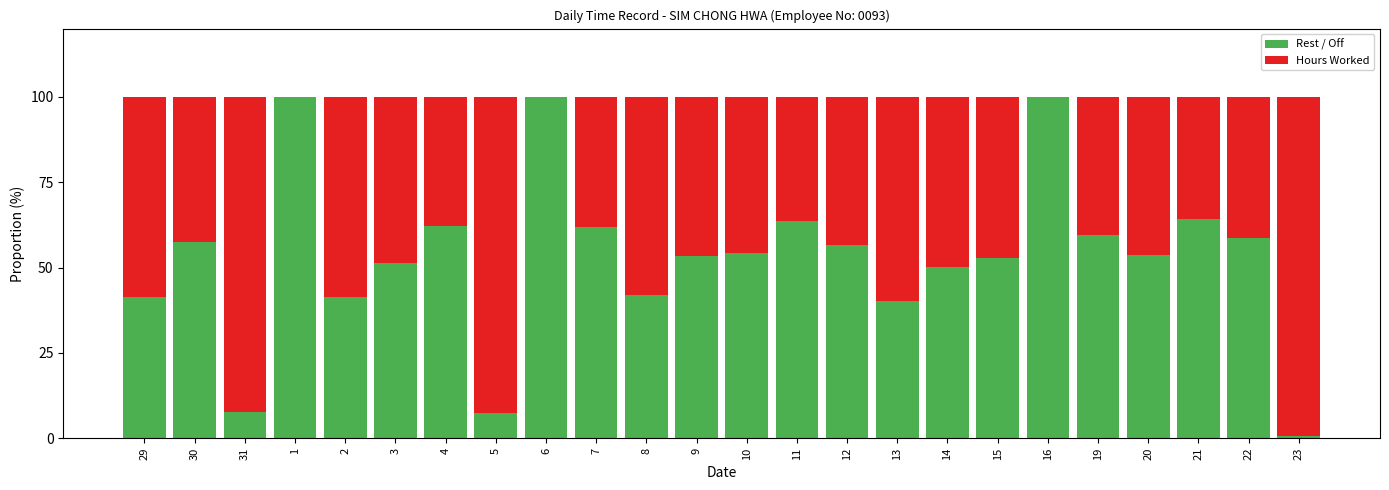

The Rest / Off series shows 40.1 at 13. True or false?

True